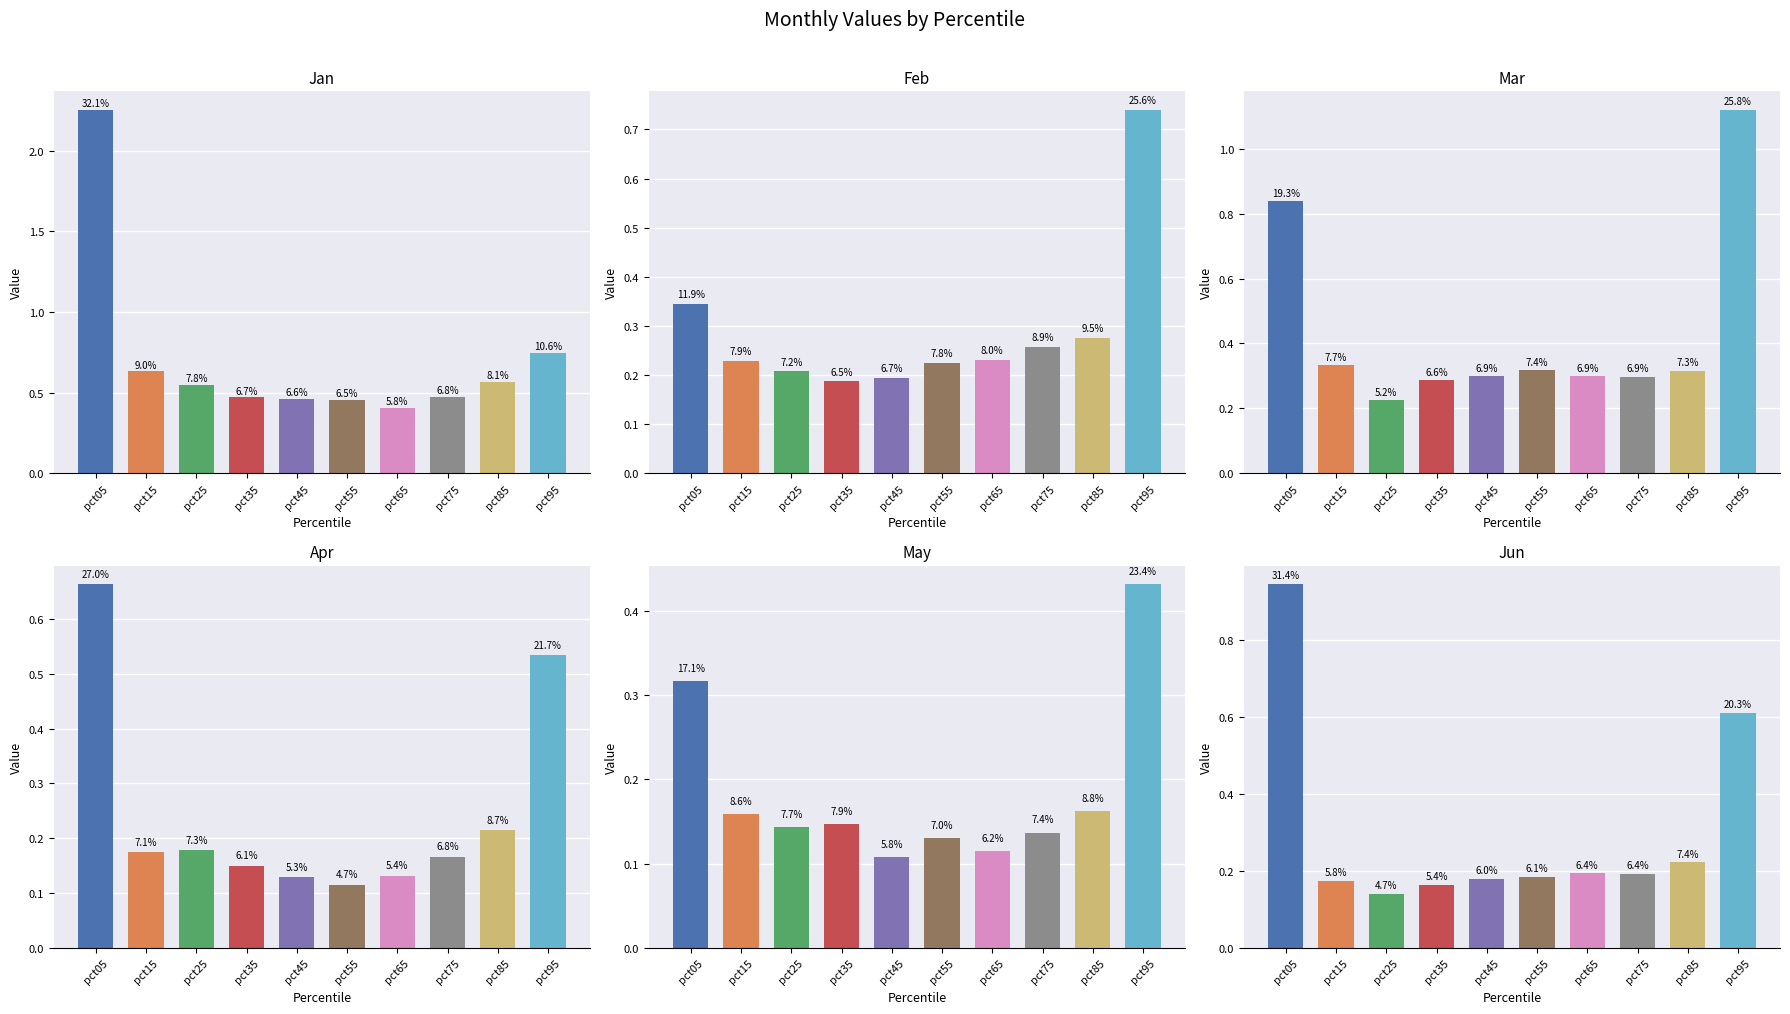

Reading left to right, transcribe all the data shown in this chart.

Jan: 2.3	0.6	0.5	0.5	0.5	0.5	0.4	0.5	0.6	0.7
Feb: 0.3	0.2	0.2	0.2	0.2	0.2	0.2	0.3	0.3	0.7
Mar: 0.8	0.3	0.2	0.3	0.3	0.3	0.3	0.3	0.3	1.1
Apr: 0.7	0.2	0.2	0.1	0.1	0.1	0.1	0.2	0.2	0.5
May: 0.3	0.2	0.1	0.1	0.1	0.1	0.1	0.1	0.2	0.4
Jun: 0.9	0.2	0.1	0.2	0.2	0.2	0.2	0.2	0.2	0.6